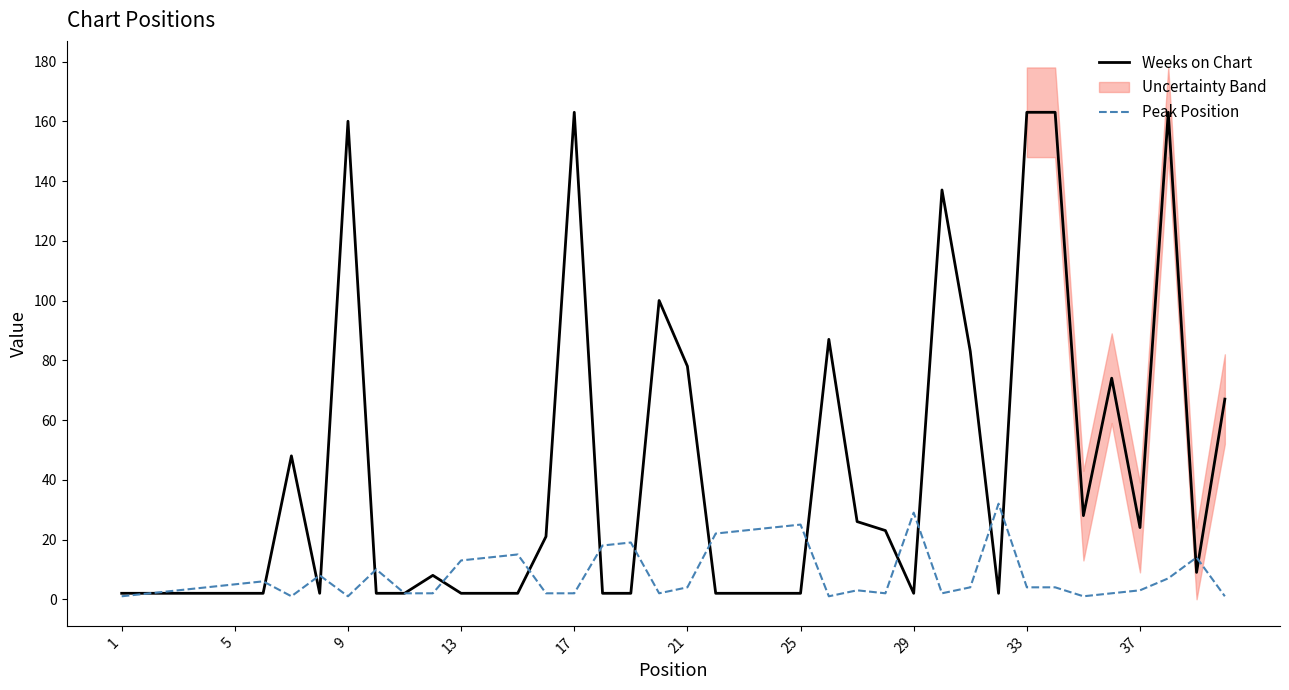

Does the chart have visible grid lines?

No